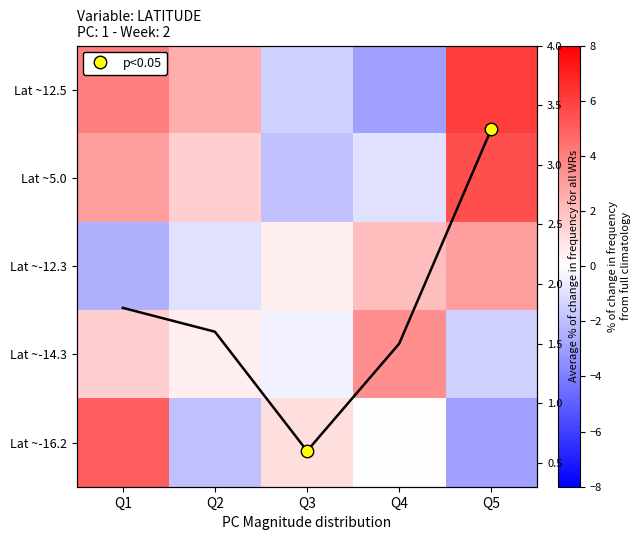

List the labels in order of Lat ~-16.2 value, largest first.

Q1, Q3, Q4, Q2, Q5